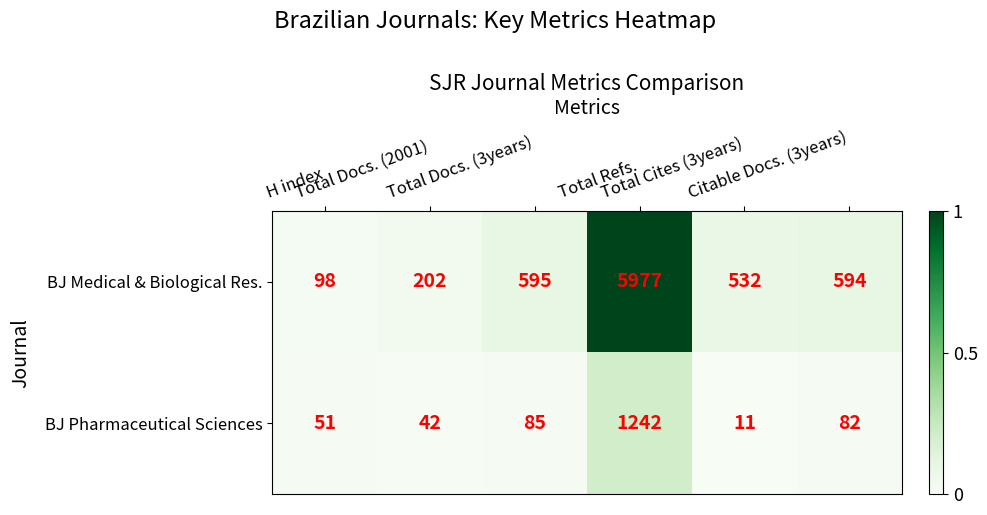

List the series in order of their peak value, lowest first.

BJ Pharmaceutical Sciences, BJ Medical & Biological Res.